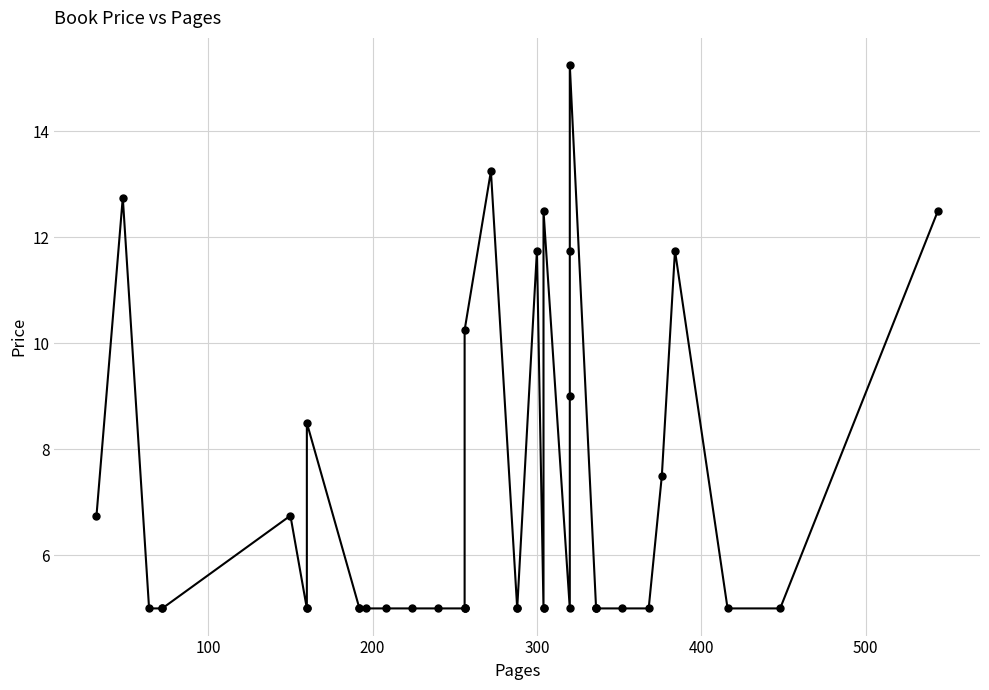

What is the average value?

7.0